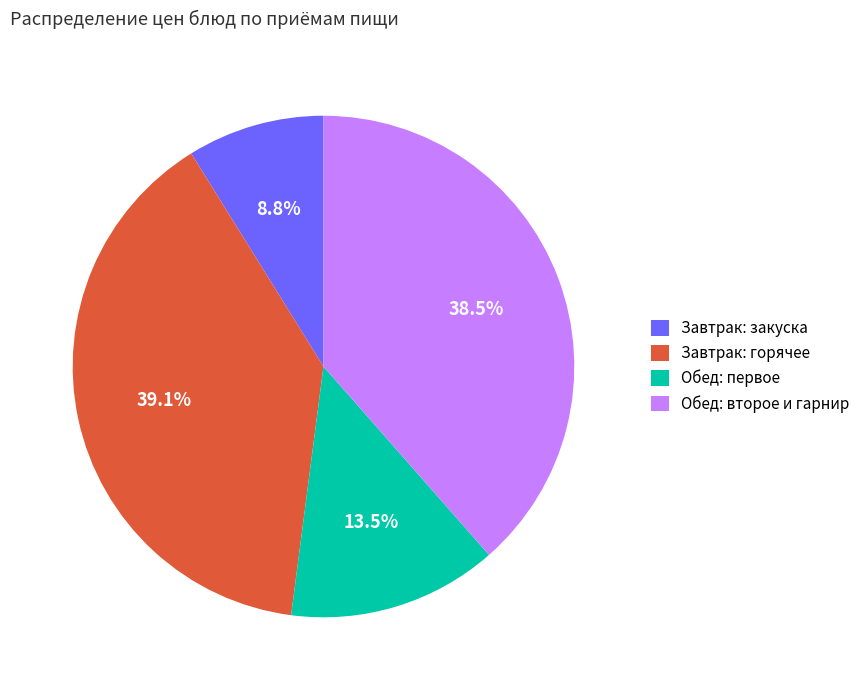

Count the number of slices in the pie.

4